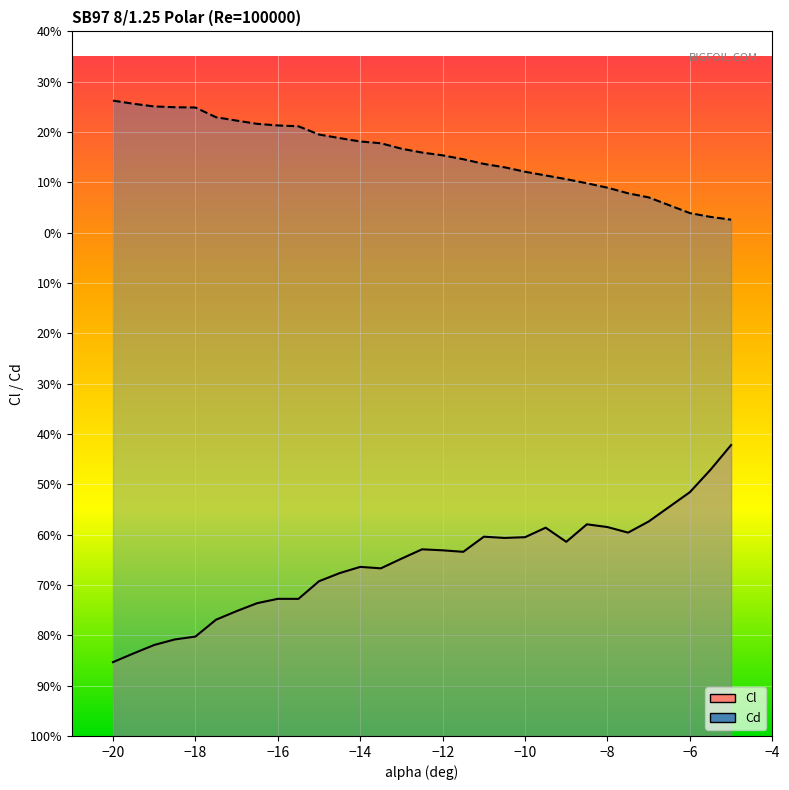

Is the value of Cd at −4 greater than the value of Cl at 10?

Yes